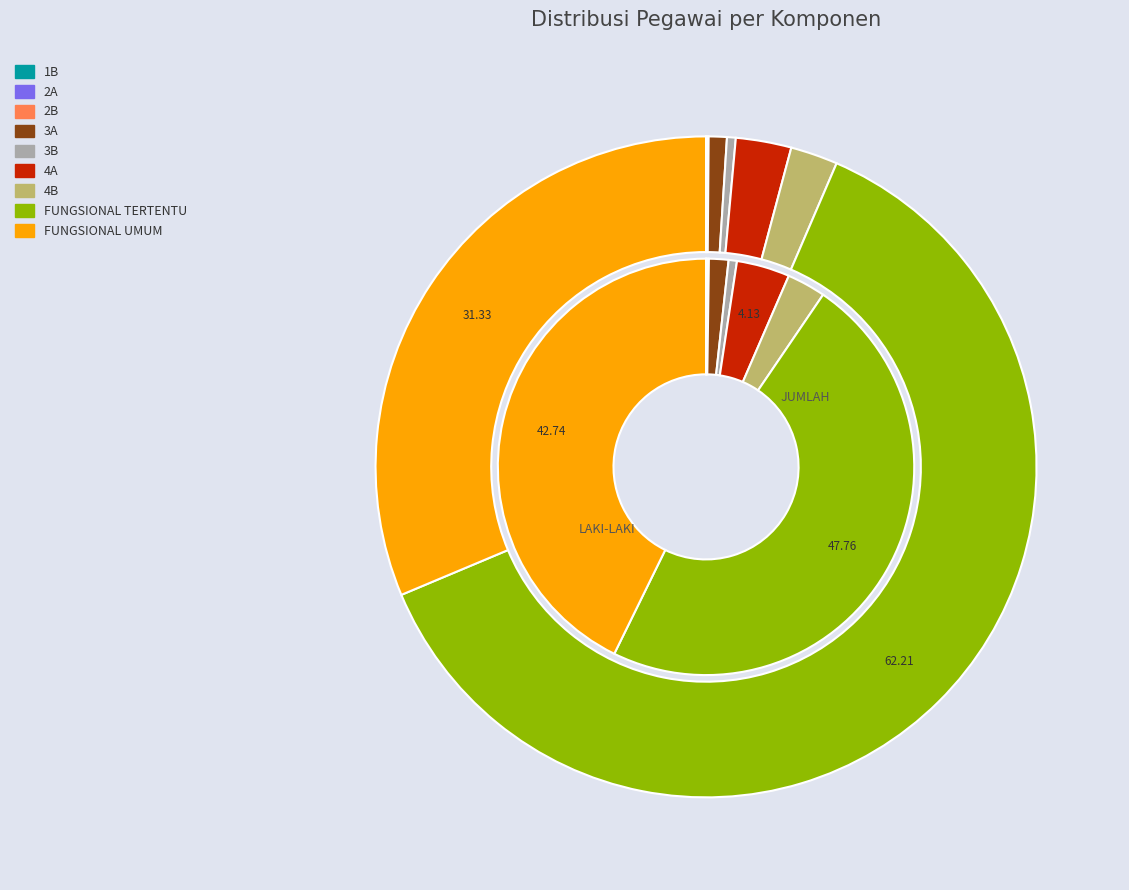

To the nearest percent, what percentage of the pie is FUNGSIONAL TERTENTU?

48%